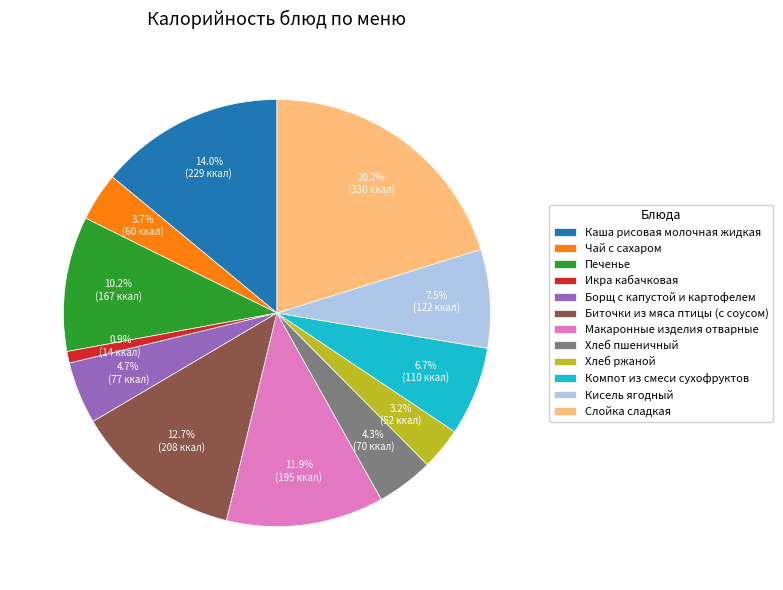

Does Компот из смеси сухофруктов account for over 50% of the chart?

No